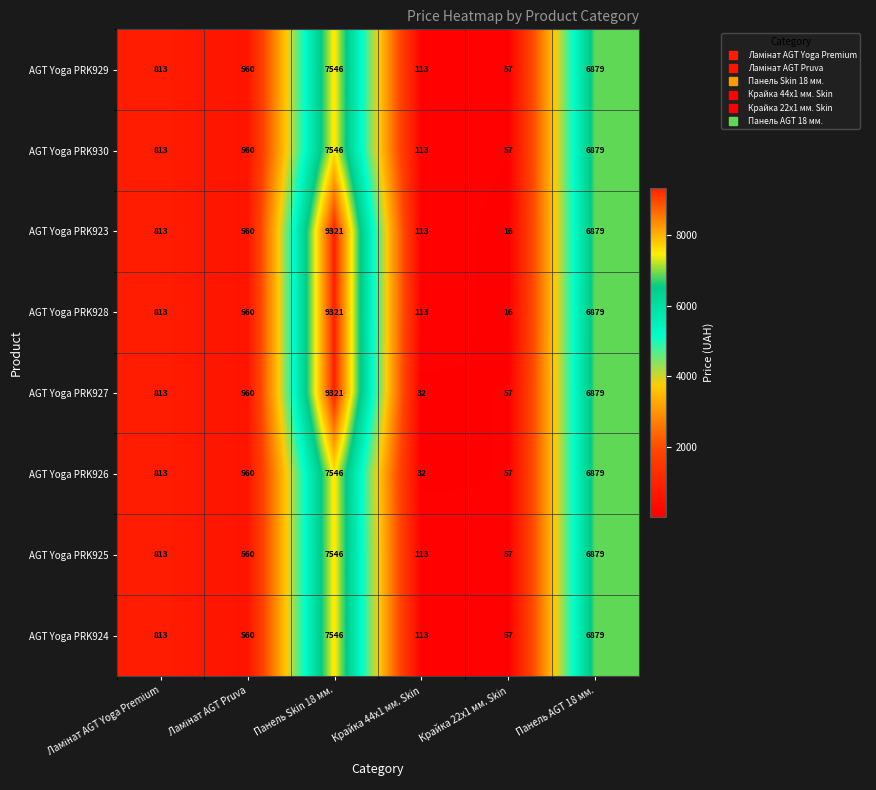

How many data points in AGT Yoga PRK930 are less than 813?

3